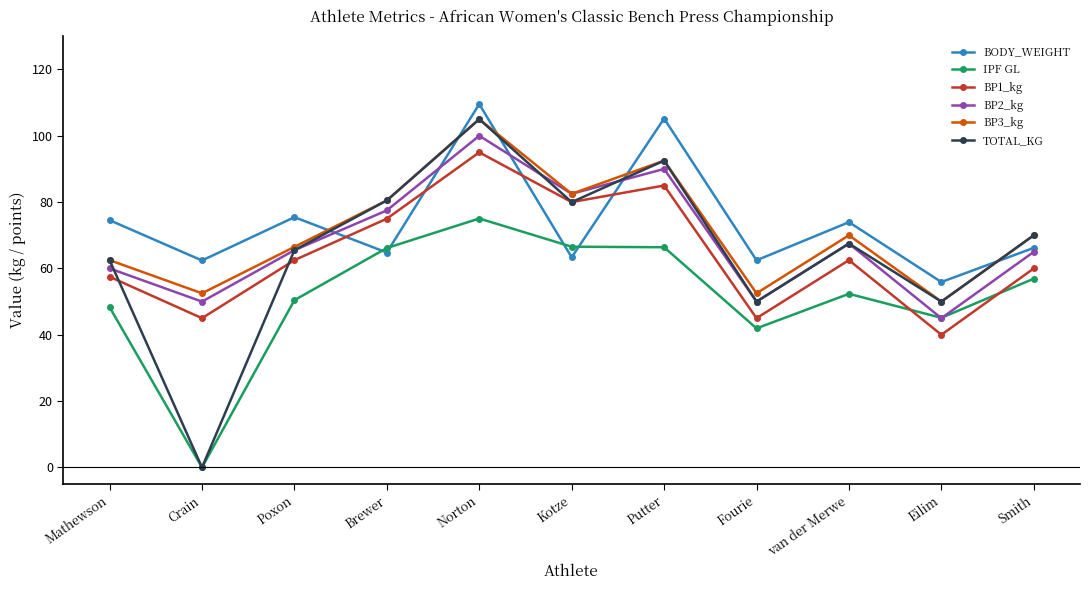

Which category has the lowest value in the TOTAL_KG series?

Crain